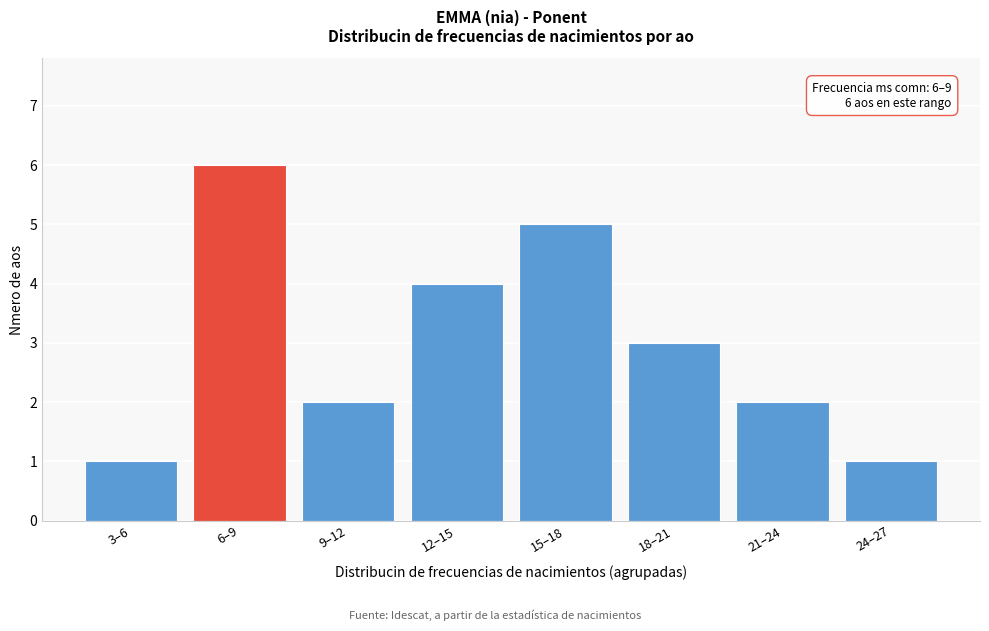

Reading left to right, list all the values displayed in this chart.

1	6	2	4	5	3	2	1